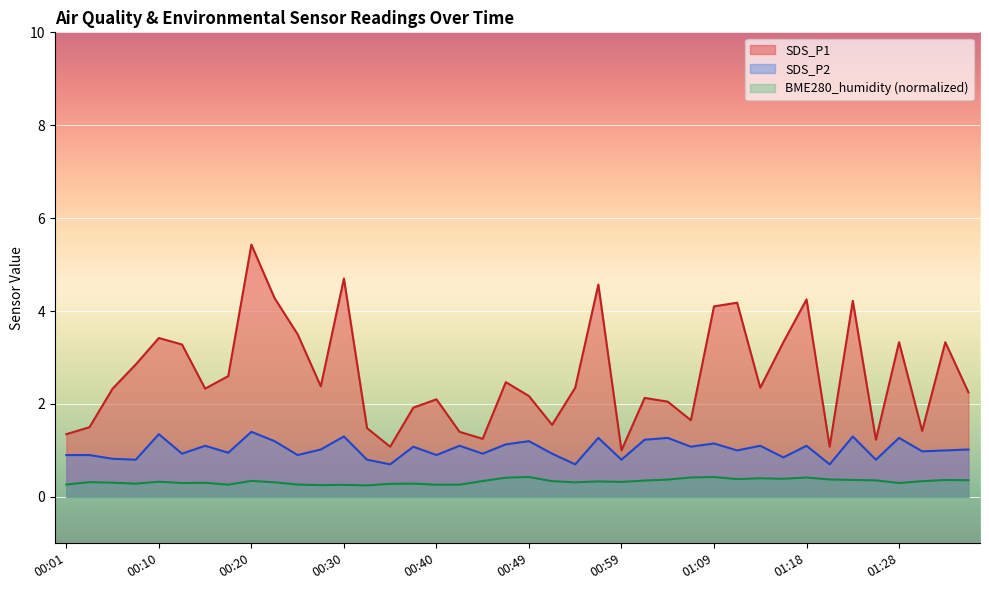

Which series has the largest total across all categories?

SDS_P1